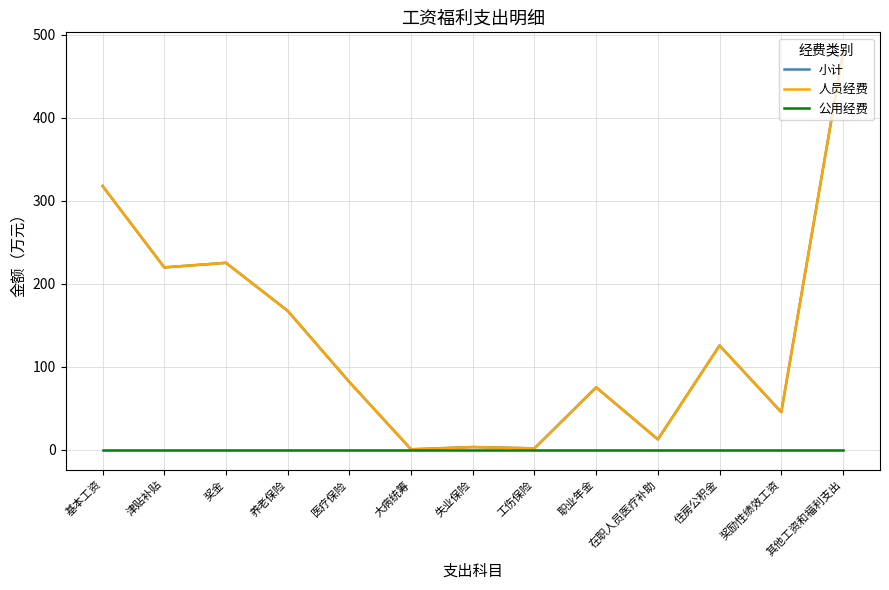

Which series has the largest total across all categories?

小计